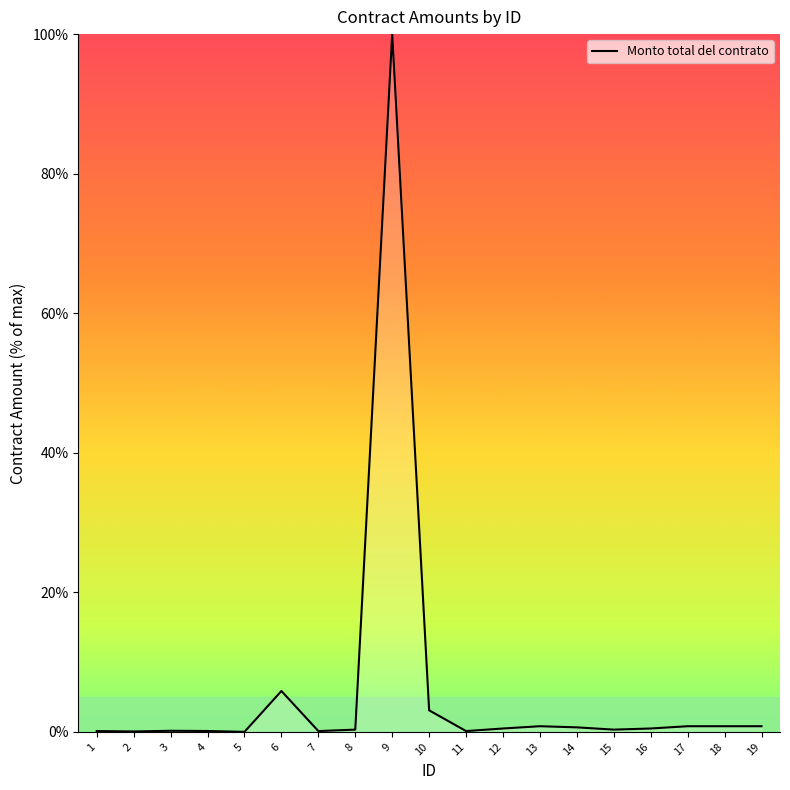

Is it true that the value at 14 is 0.7?

True